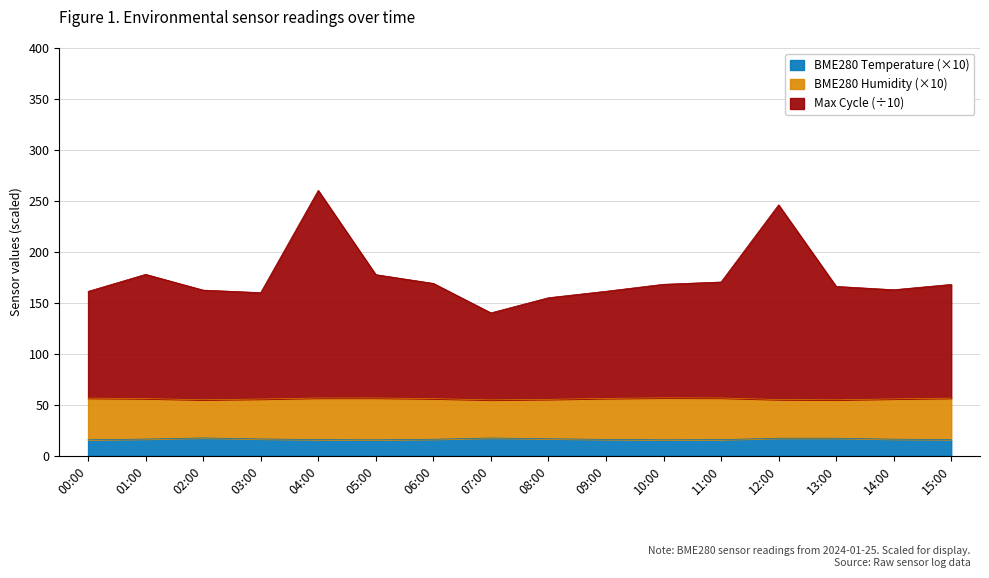

What is the label of the 1st point from the right?

15:00